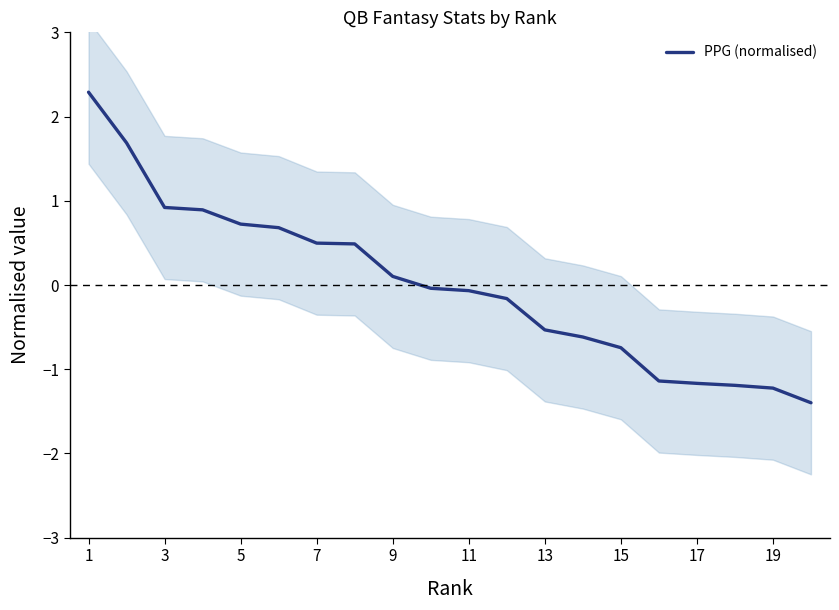

The value of PPG (normalised) at 13 is -0.5. True or false?

True